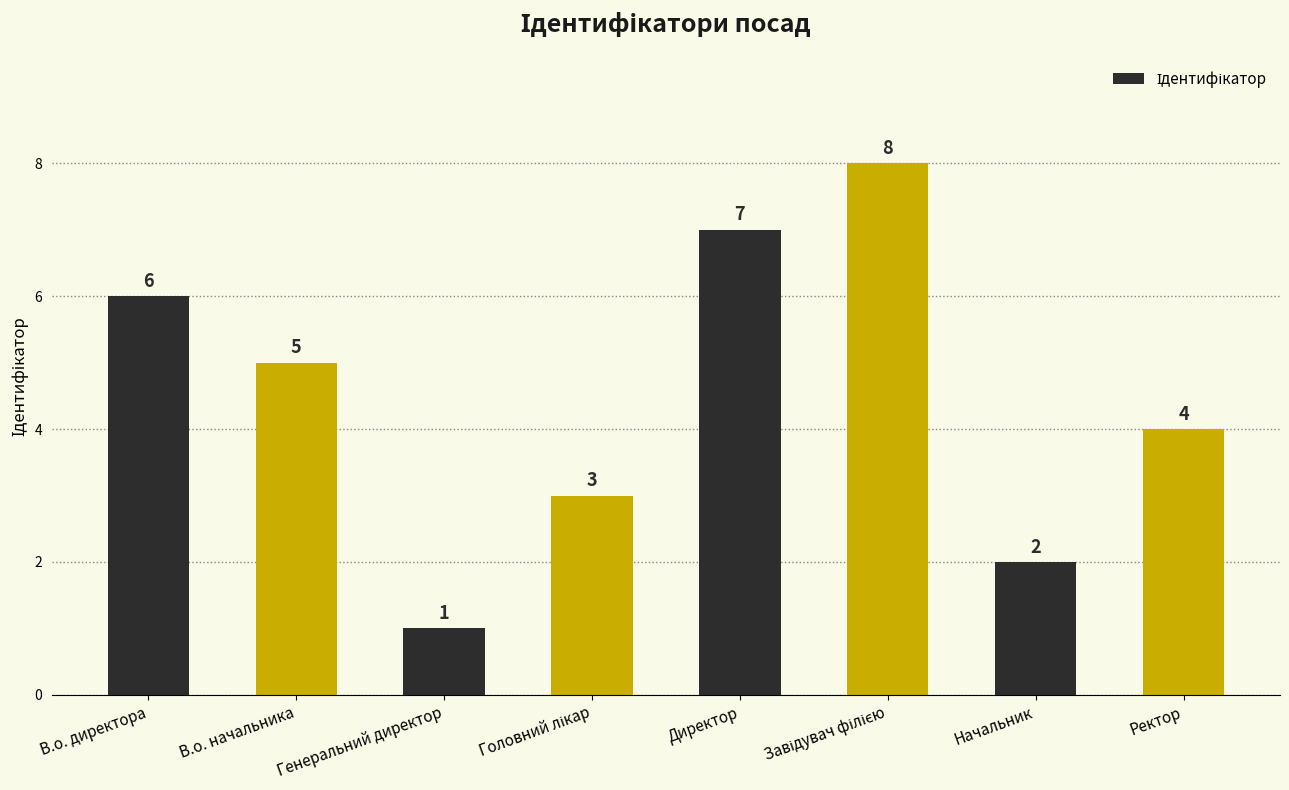

Between В.о. начальника and Генеральний директор, which is larger?

В.о. начальника